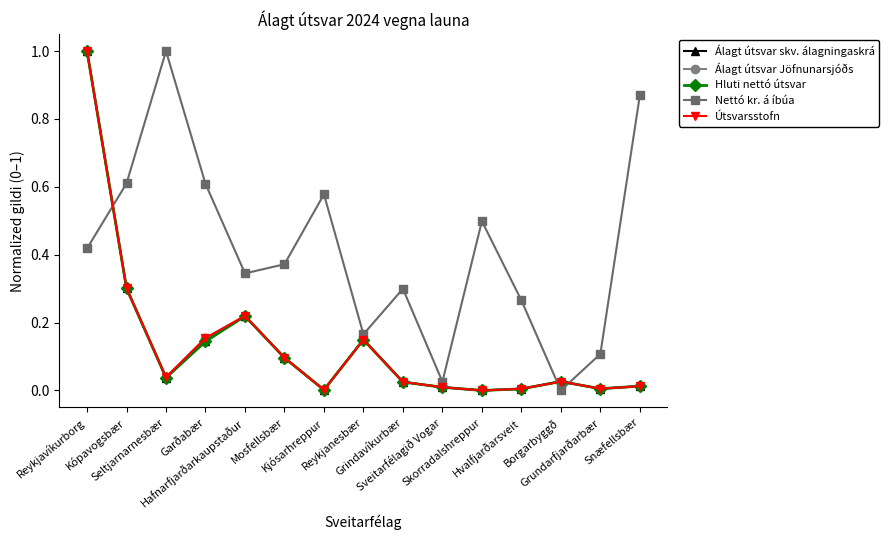

What is the label of the 2nd point from the left?

Kópavogsbær